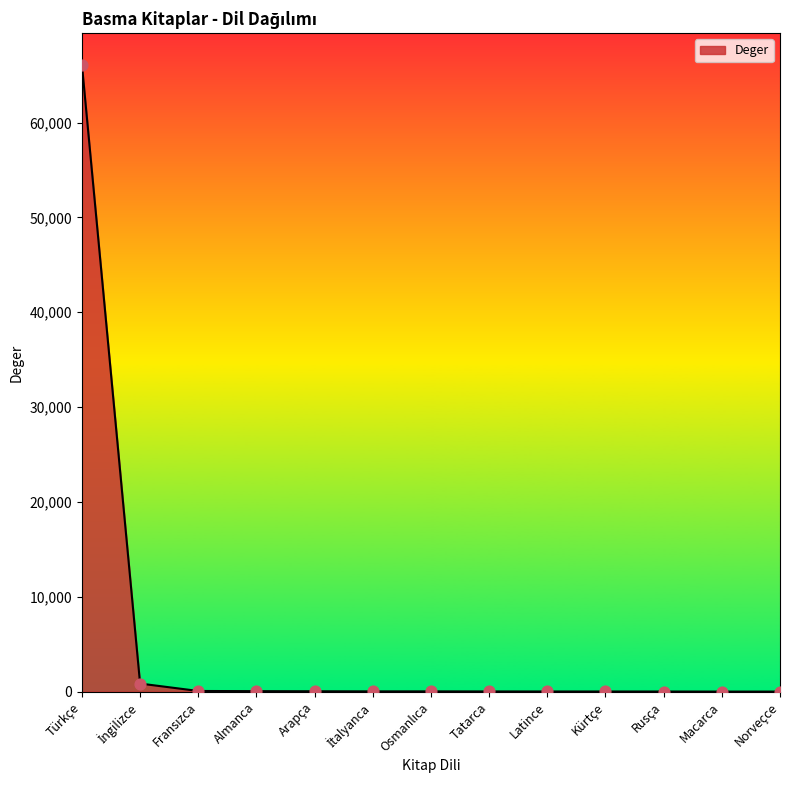

Between Türkçe and Tatarca, which is larger?

Türkçe